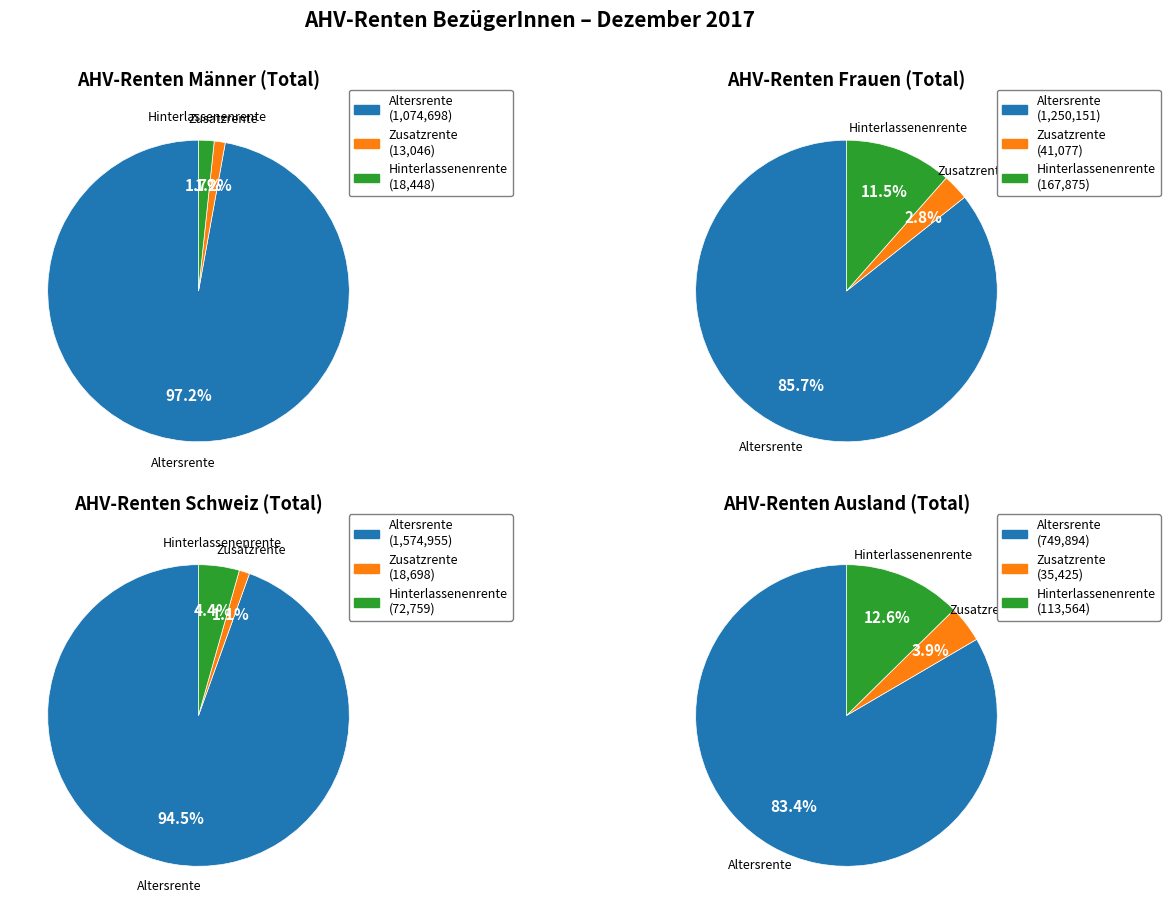

To the nearest percent, what is the combined percentage of Altersrente and Hinterlassenenrente?

98%